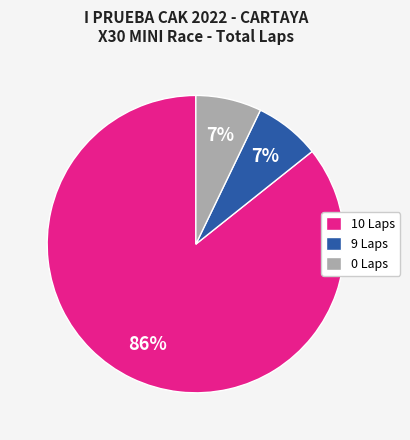

Does any single category account for the majority?

Yes